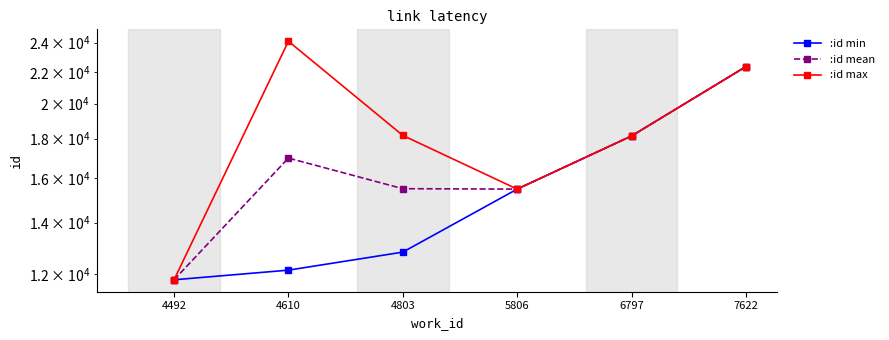

Rank the series by their maximum value, from lowest to highest.

:id min, :id mean, :id max